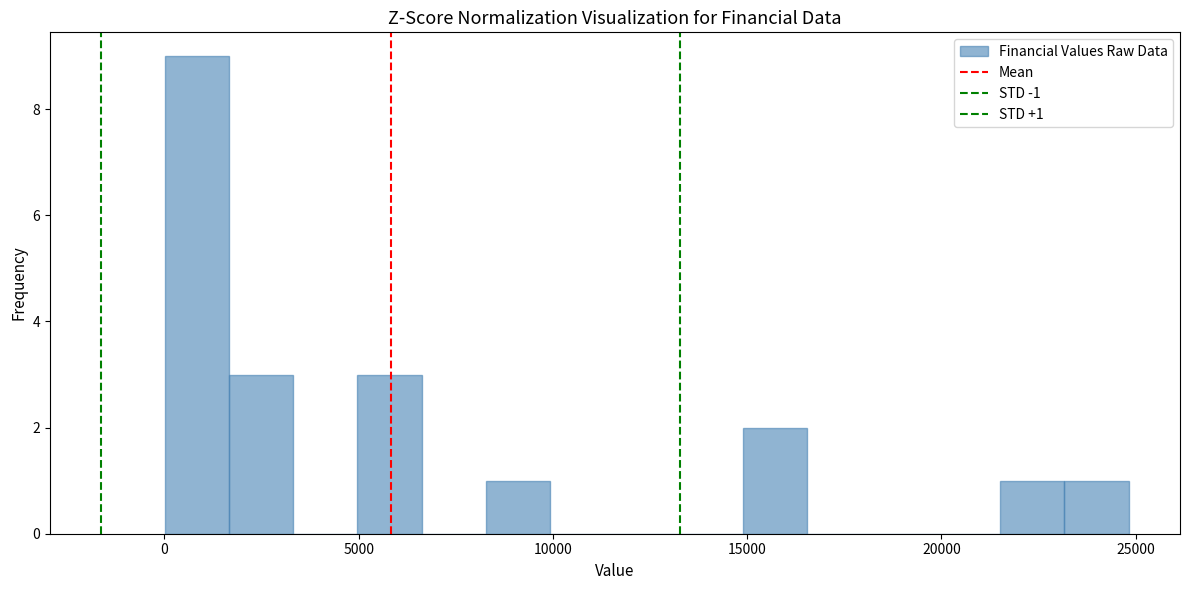

Read against the x-axis, roughly where is the centre of the tallest bar?

1000